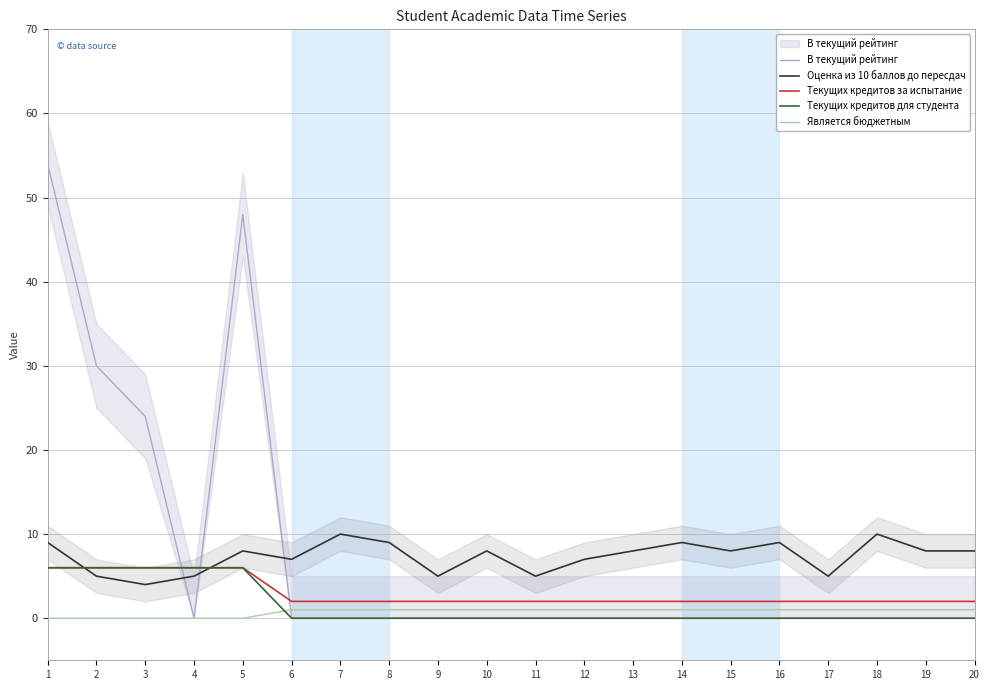

How many data points in В текущий рейтинг are above 0?

4